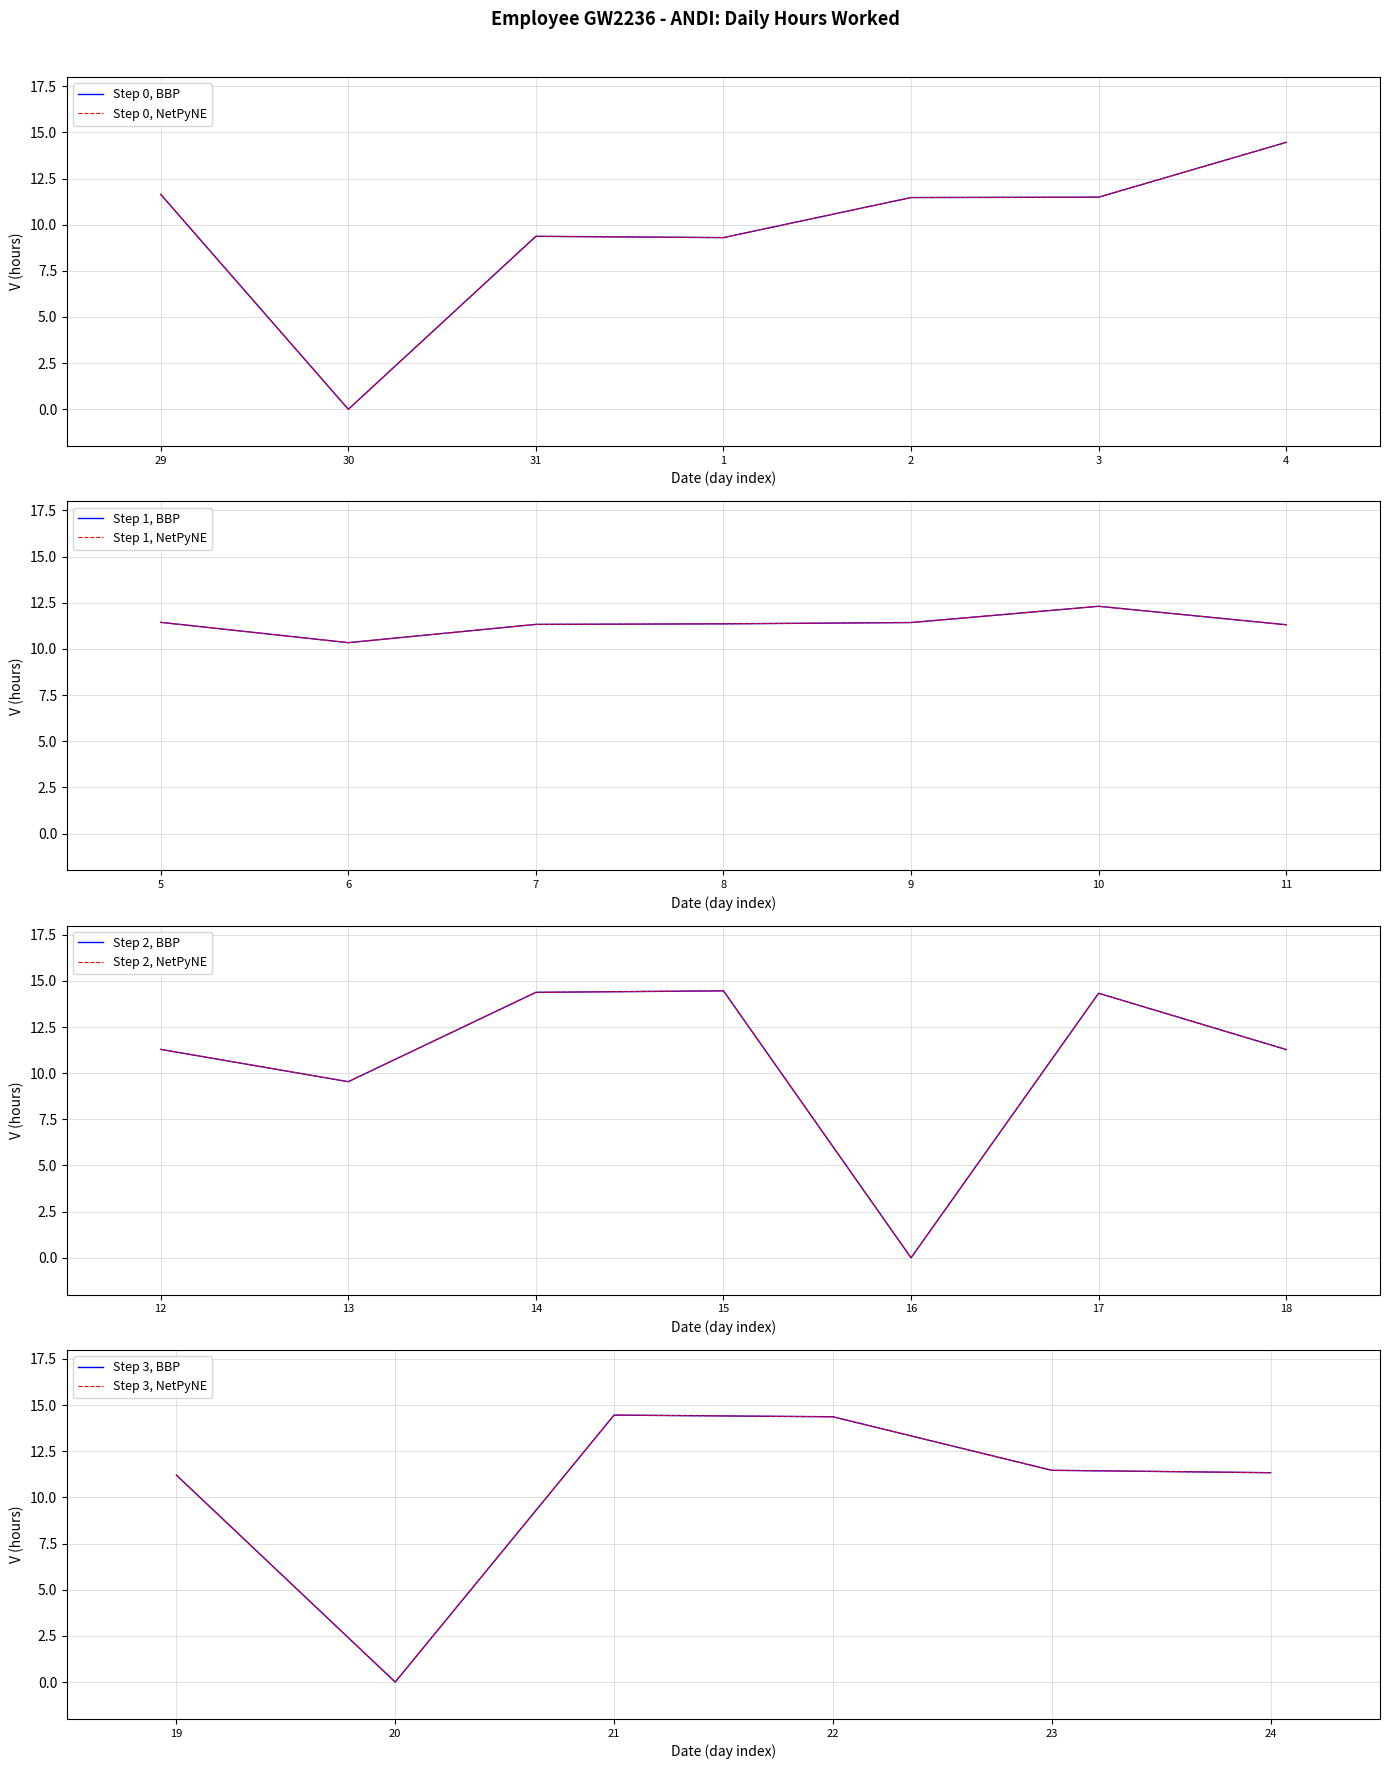

Rank the categories by value from lowest to highest.

30, 16, 20, 1, 31, 13, 6, 19, 18, 12, 11, 7, 24, 8, 9, 5, 2, 23, 3, 29, 10, 17, 22, 14, 4, 15, 21